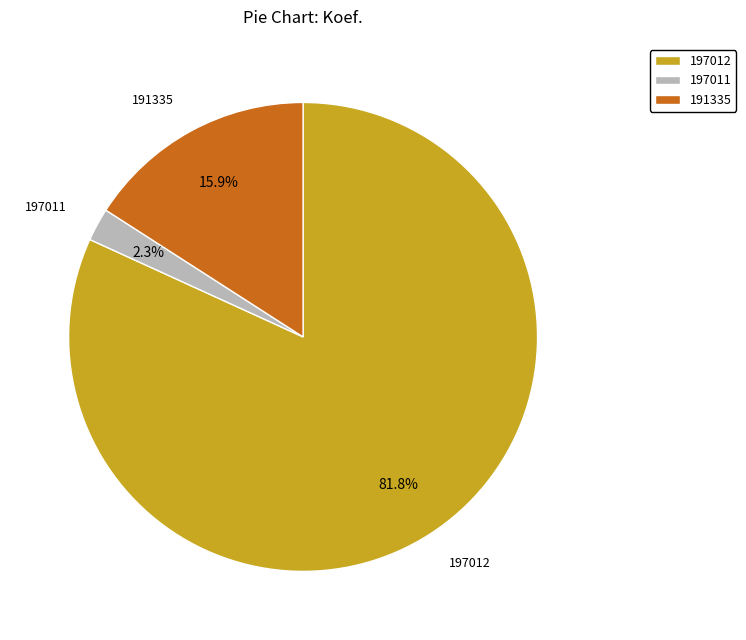

Which category has the smallest portion of the pie?

197011